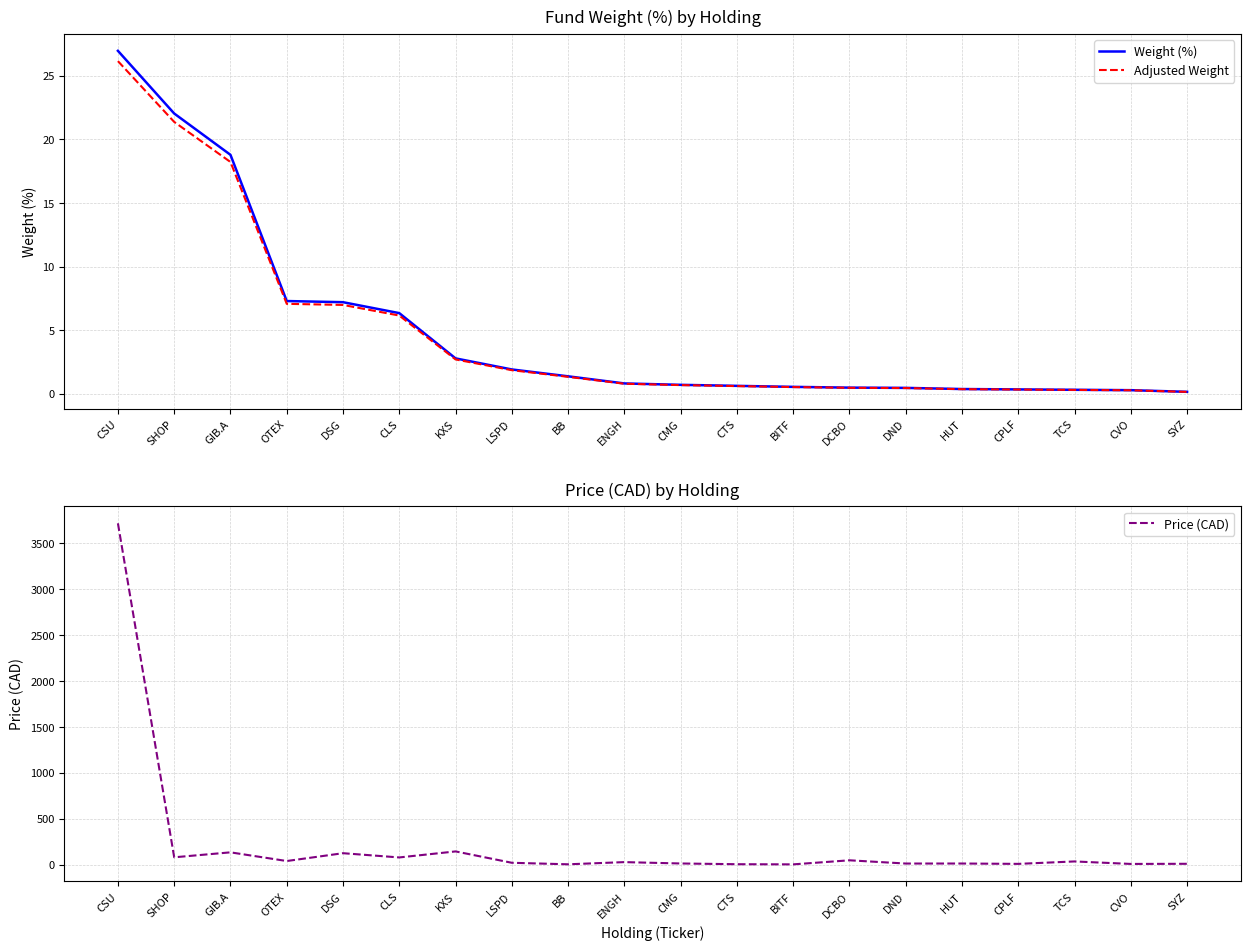

What is the average value of the Price (CAD) series?

226.2